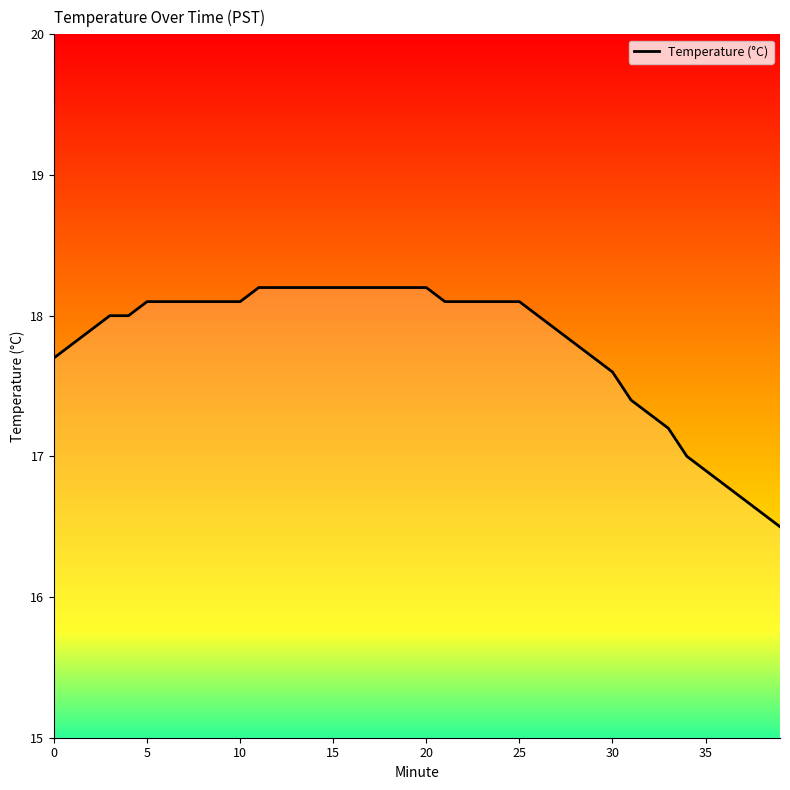

What is the difference between the maximum and minimum values?

1.7